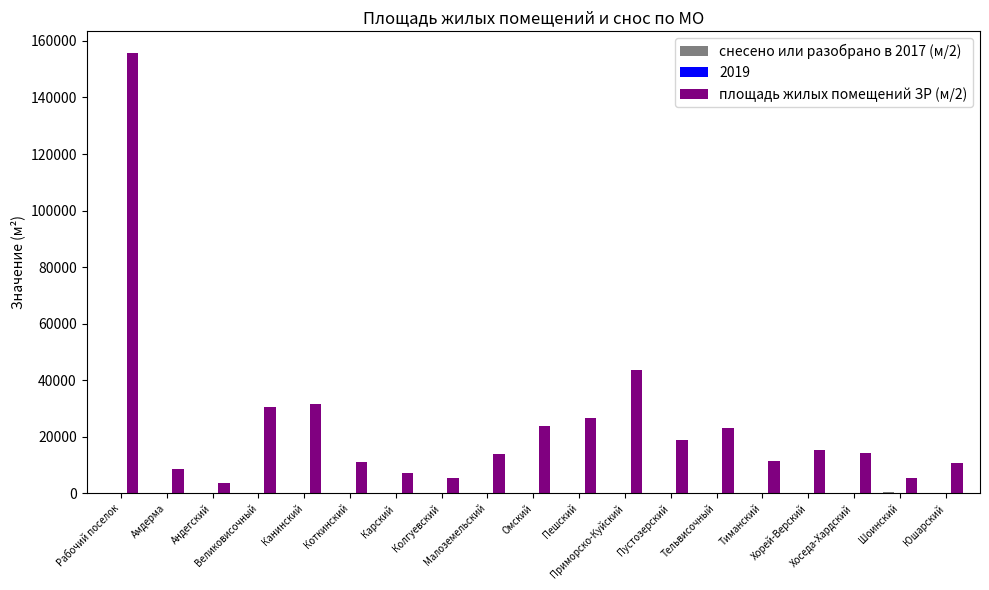

The value of площадь жилых помещений ЗР (м/2) at Пешский is 41799.1. True or false?

False